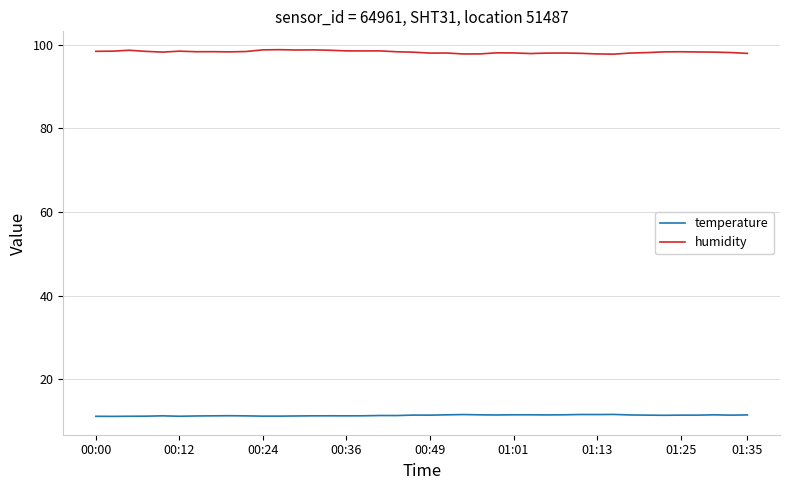

What is the maximum value for humidity?

98.9